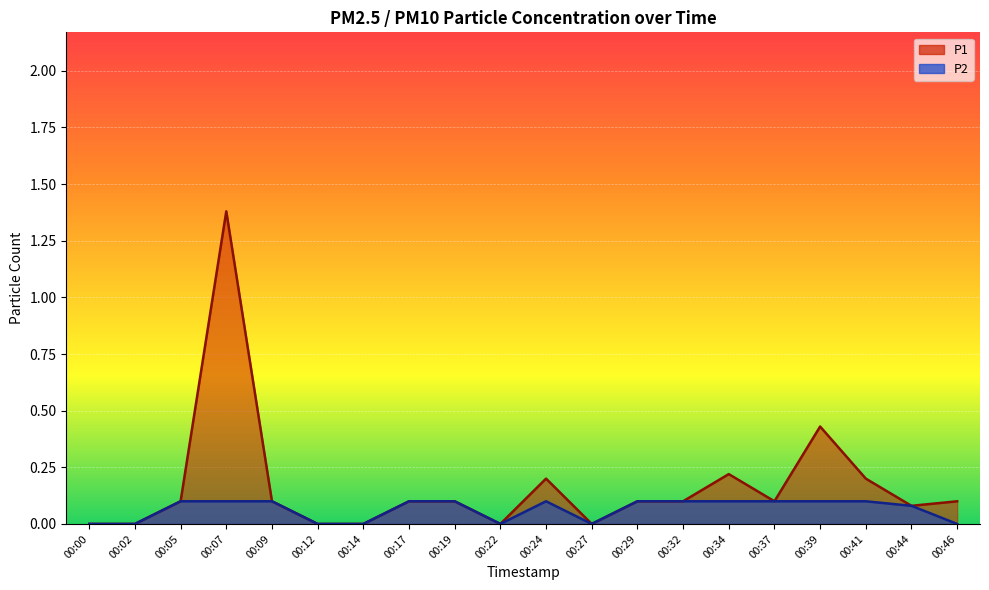

What is the difference between the maximum and minimum values in the P2 series?

0.1